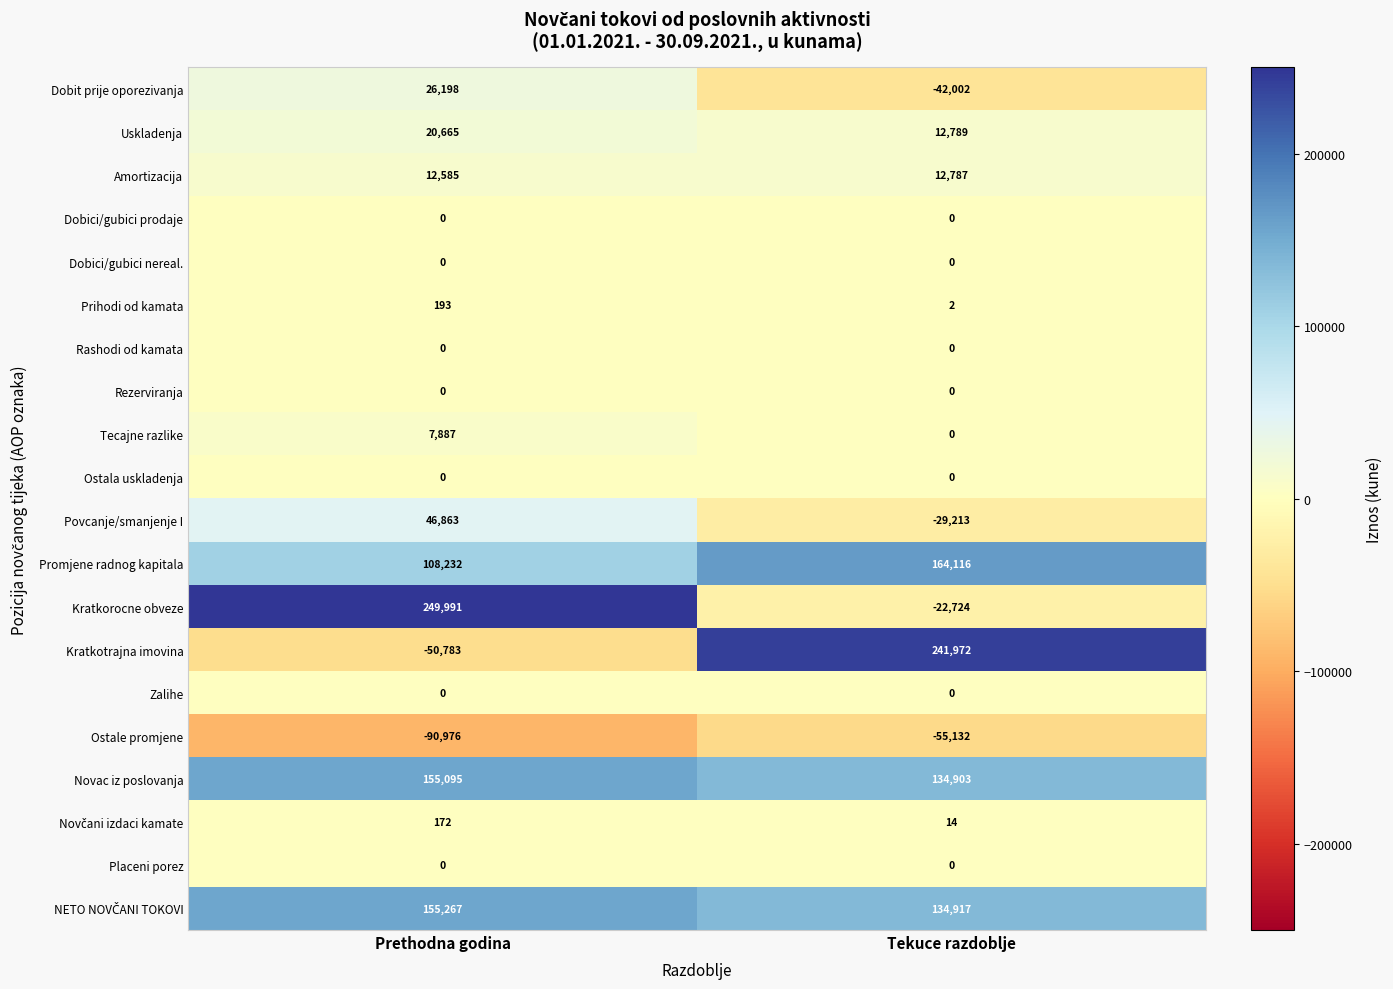

The Uskladenja series shows 20665 at Prethodna godina. True or false?

True